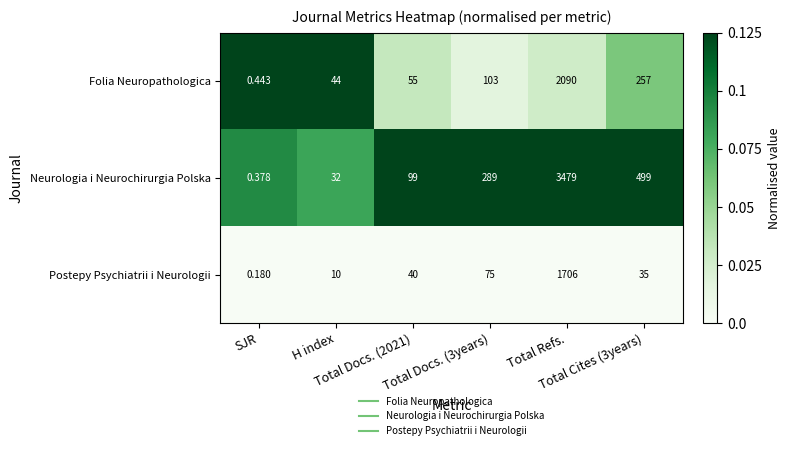

Rank the series by their average value, from highest to lowest.

Neurologia i Neurochirurgia Polska, Folia Neuropathologica, Postepy Psychiatrii i Neurologii